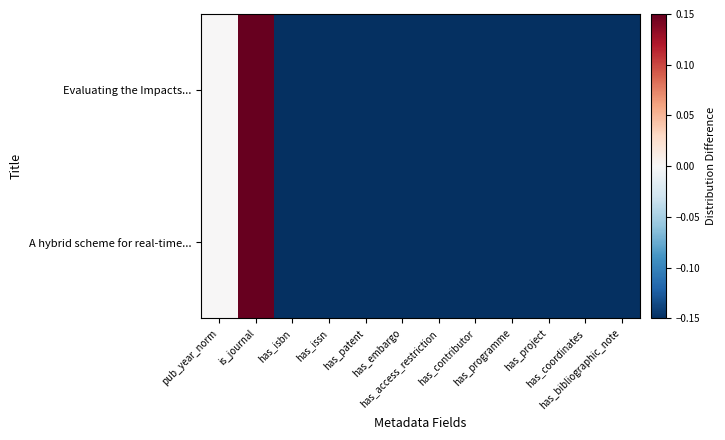

Rank the series by their maximum value, from highest to lowest.

Evaluating the Impacts..., A hybrid scheme for real-time...